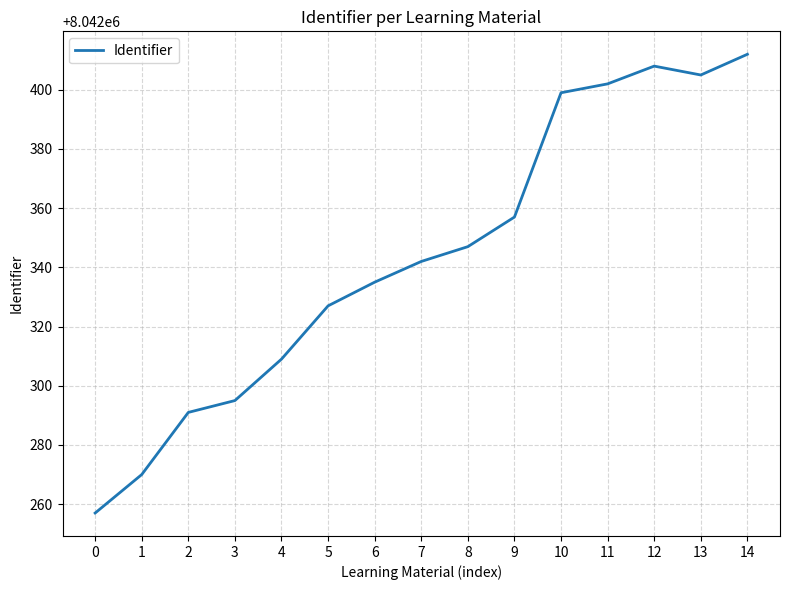

What is the minimum value shown in the chart?

8042257